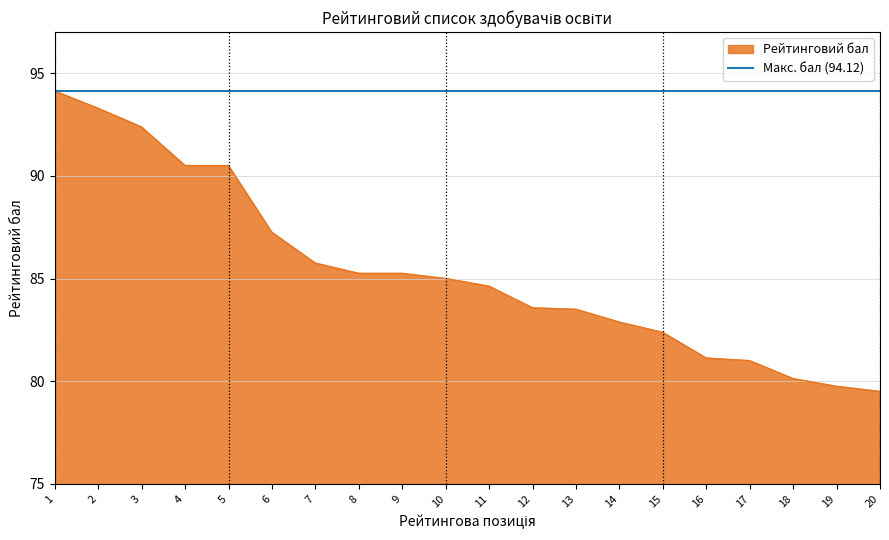

Does the chart have visible grid lines?

Yes